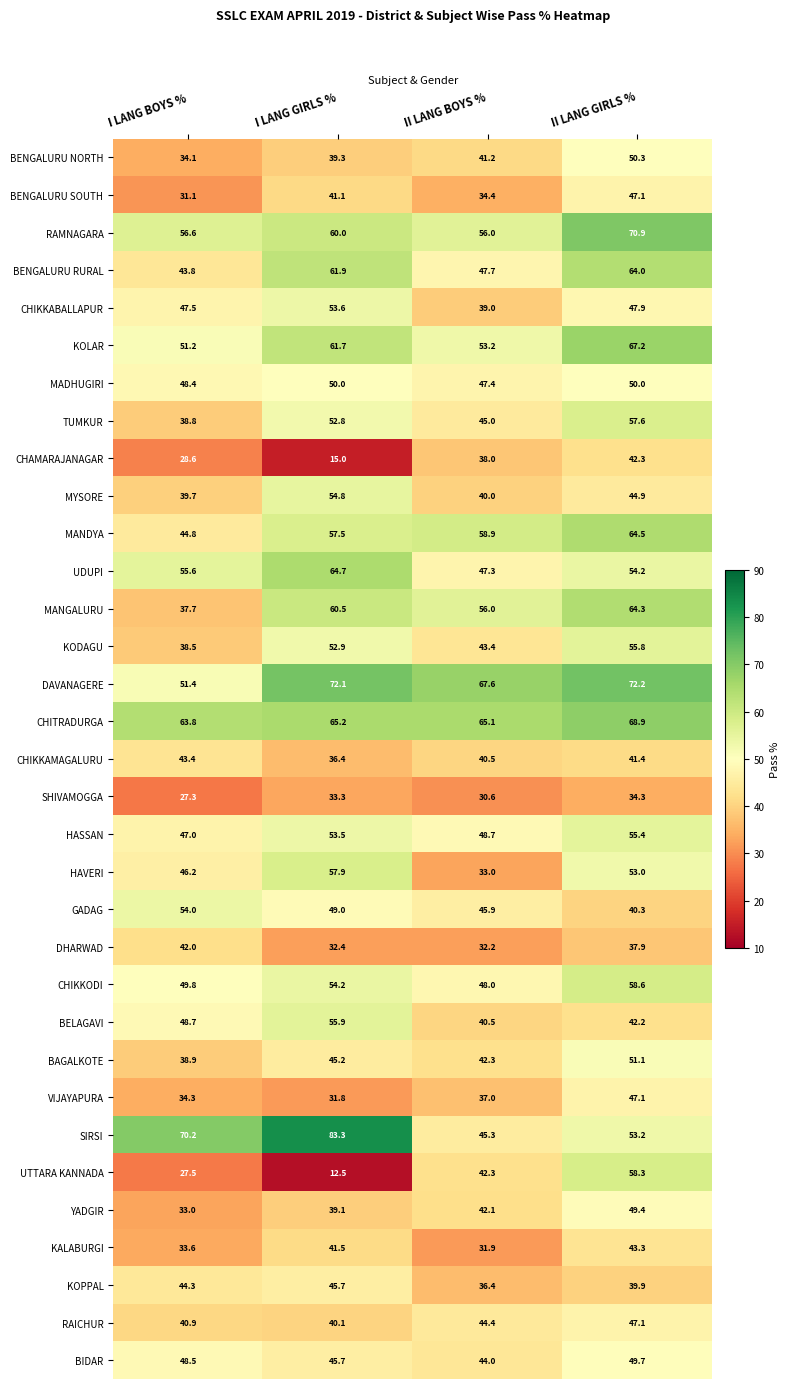

At which category is the sum across all series the highest?

II LANG GIRLS %